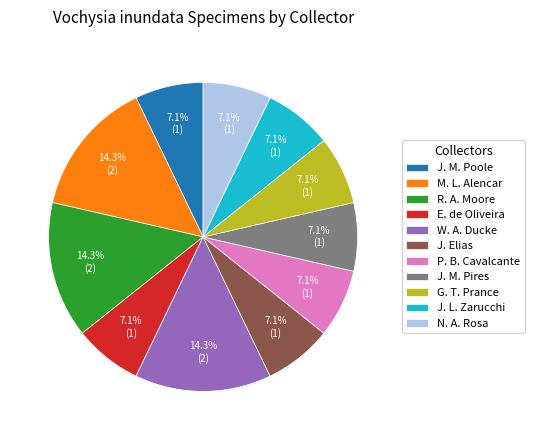

Between R. A. Moore and P. B. Cavalcante, which is larger?

R. A. Moore